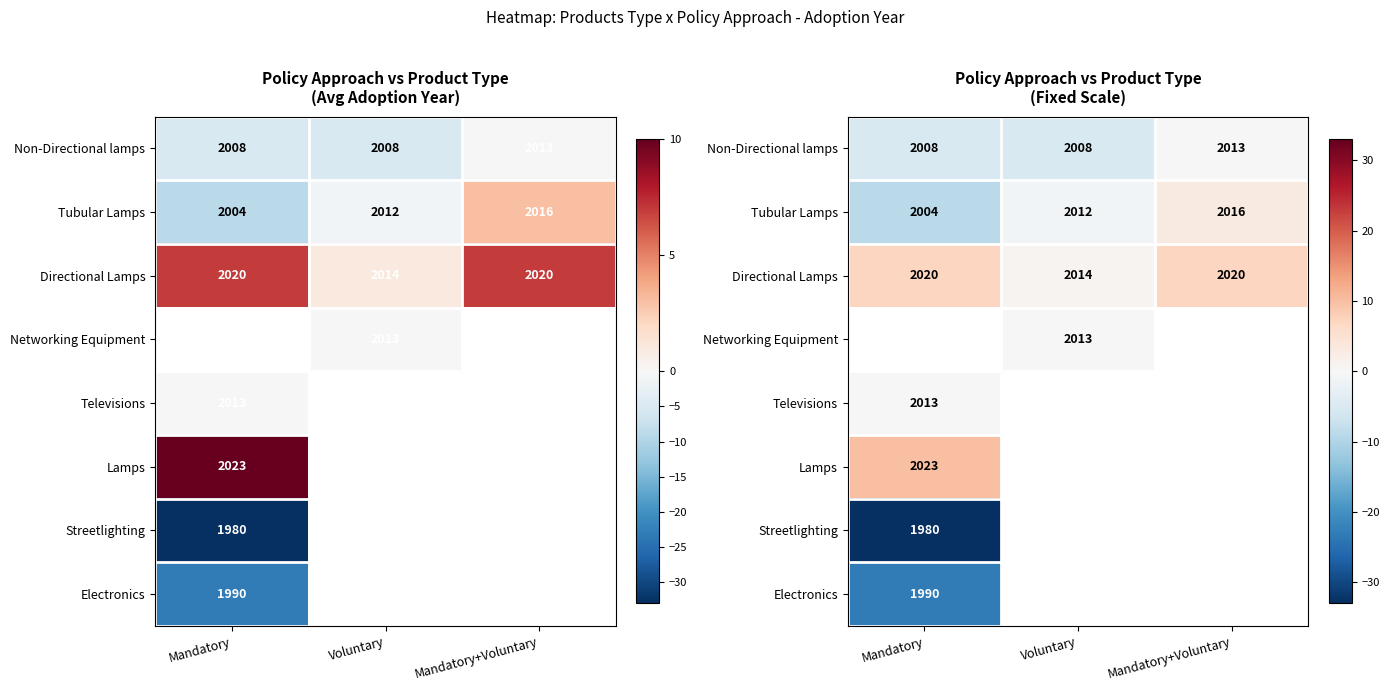

Count the number of data series in this chart.

8